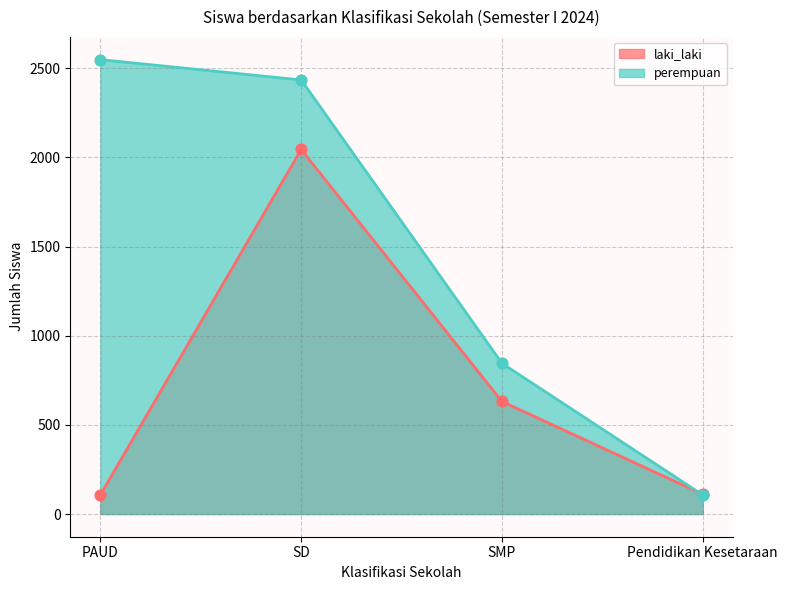

What are all the series names shown in the legend?

laki_laki, perempuan